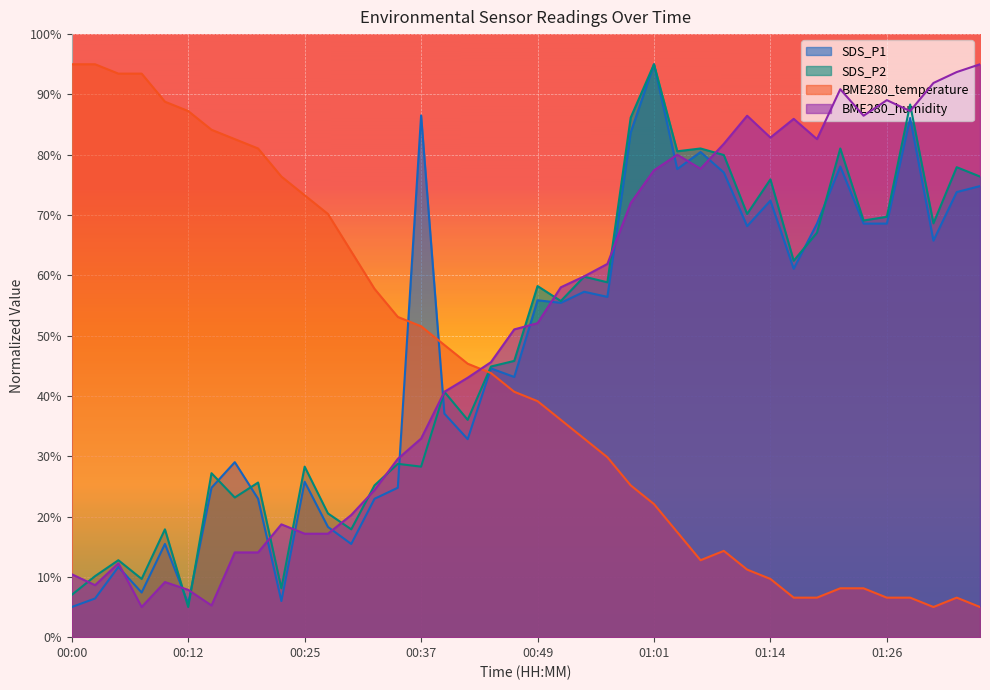

What is the label of the 11th point from the left?

00:25